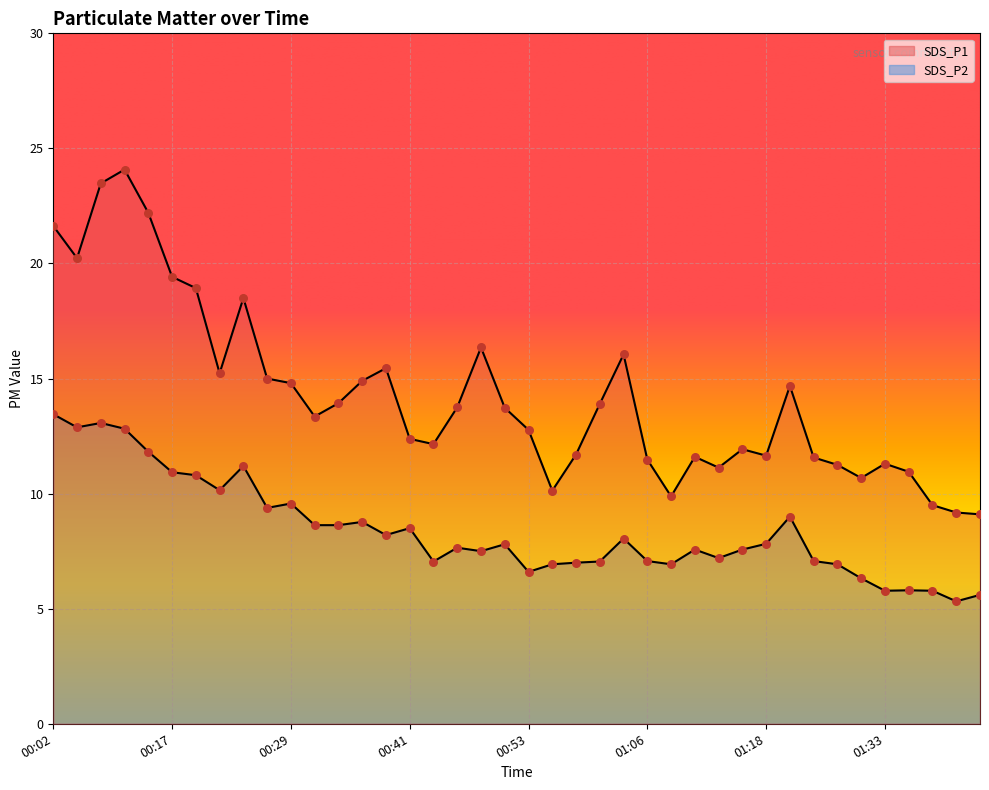

Which series reaches the minimum Y coordinate?

SDS_P2